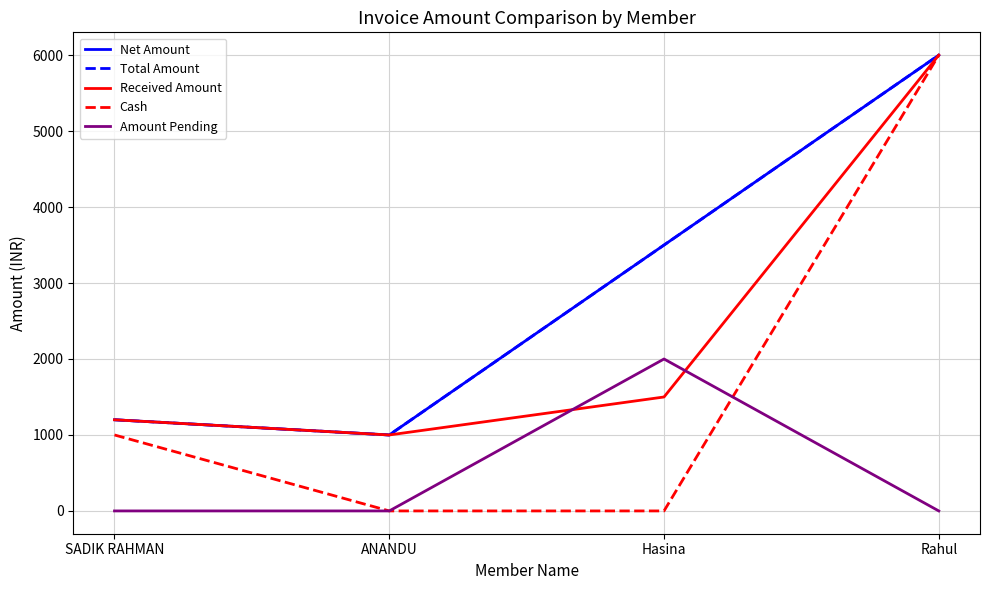

The value of Total Amount at Hasina is 1086. True or false?

False